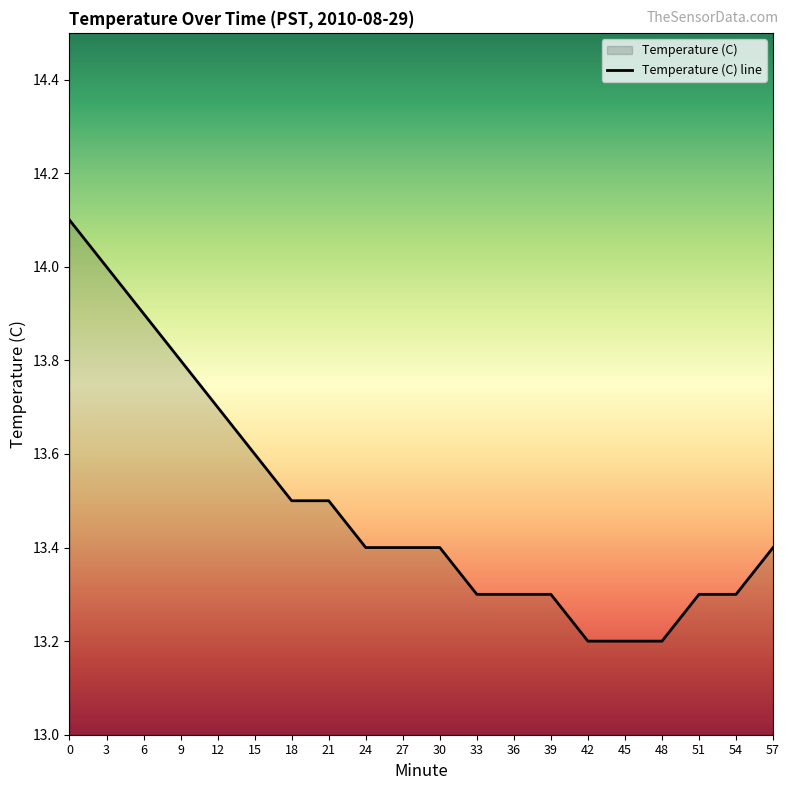

Reading left to right, transcribe all the data shown in this chart.

0=14.1	3=14.0	6=13.9	9=13.8	12=13.7	15=13.6	18=13.5	21=13.5	24=13.4	27=13.4	30=13.4	33=13.3	36=13.3	39=13.3	42=13.2	45=13.2	48=13.2	51=13.3	54=13.3	57=13.4